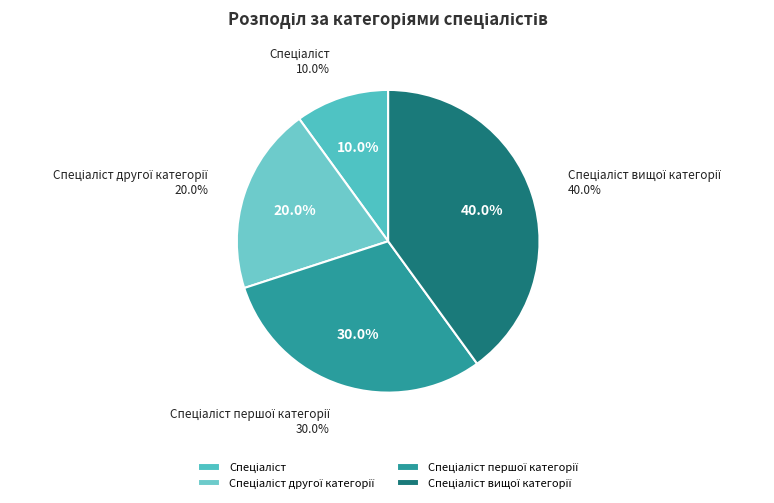

True or false: Спеціаліст accounts for 10% of the total.

True